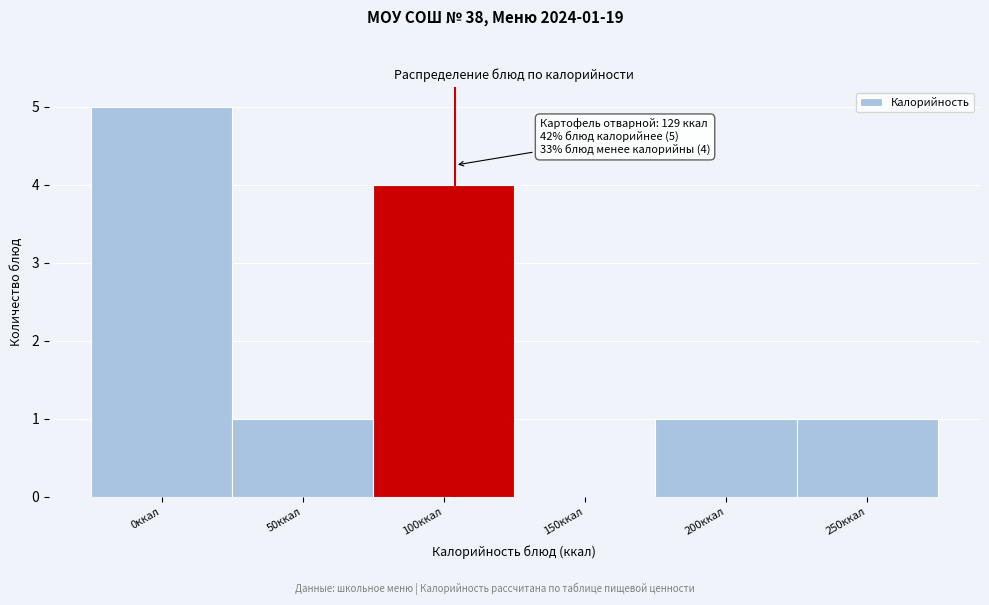

Reading left to right, transcribe all the data shown in this chart.

0ккал=5	50ккал=1	100ккал=4	150ккал=0	200ккал=1	250ккал=1